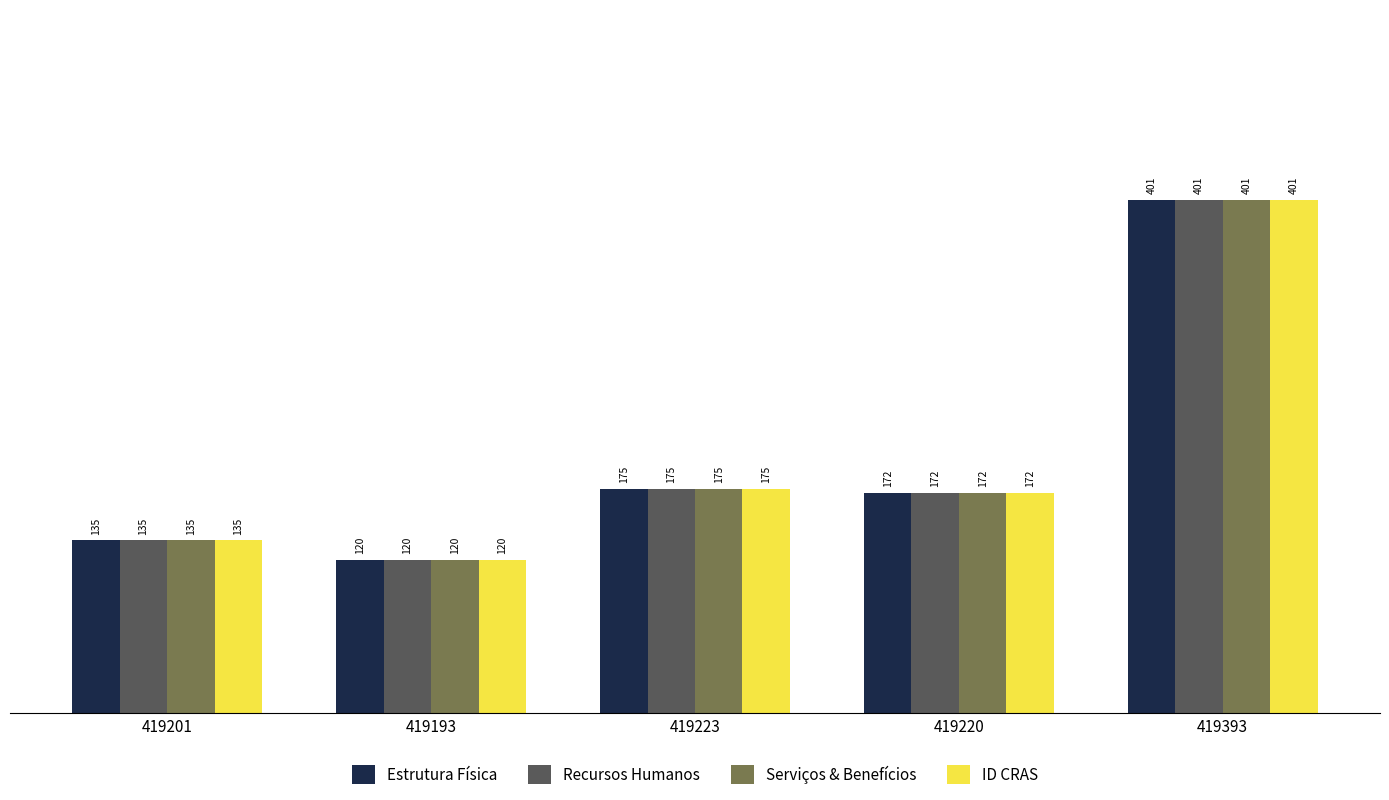

Reading right to left, list all the values displayed in this chart.

Estrutura Física: 401	172	175	120	135
Recursos Humanos: 401	172	175	120	135
Serviços & Benefícios: 401	172	175	120	135
ID CRAS: 401	172	175	120	135